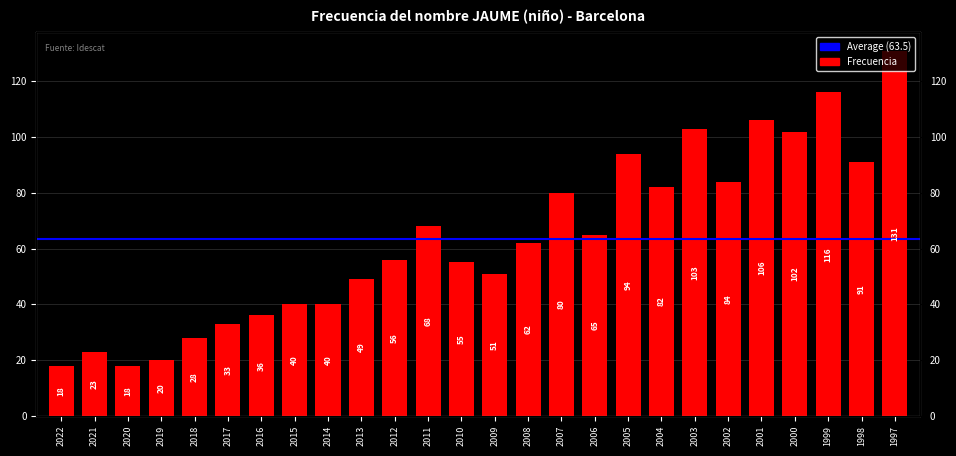

Reading left to right, extract all data points from this chart.

2022=18	2021=23	2020=18	2019=20	2018=28	2017=33	2016=36	2015=40	2014=40	2013=49	2012=56	2011=68	2010=55	2009=51	2008=62	2007=80	2006=65	2005=94	2004=82	2003=103	2002=84	2001=106	2000=102	1999=116	1998=91	1997=131